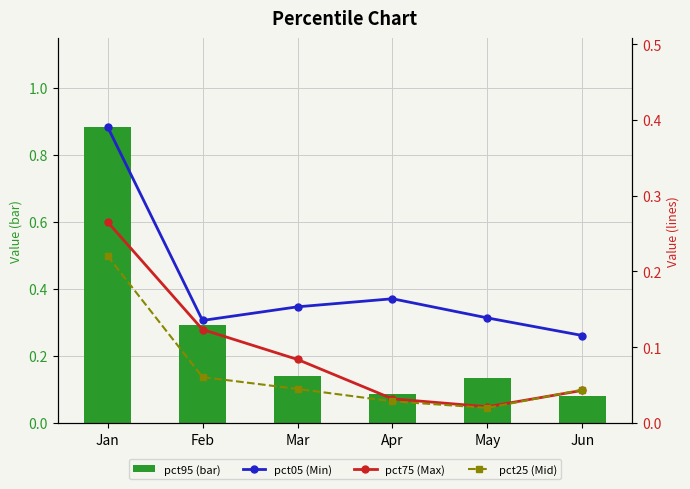

Where is pct95 (bar) nearest to the value 0?

Jun